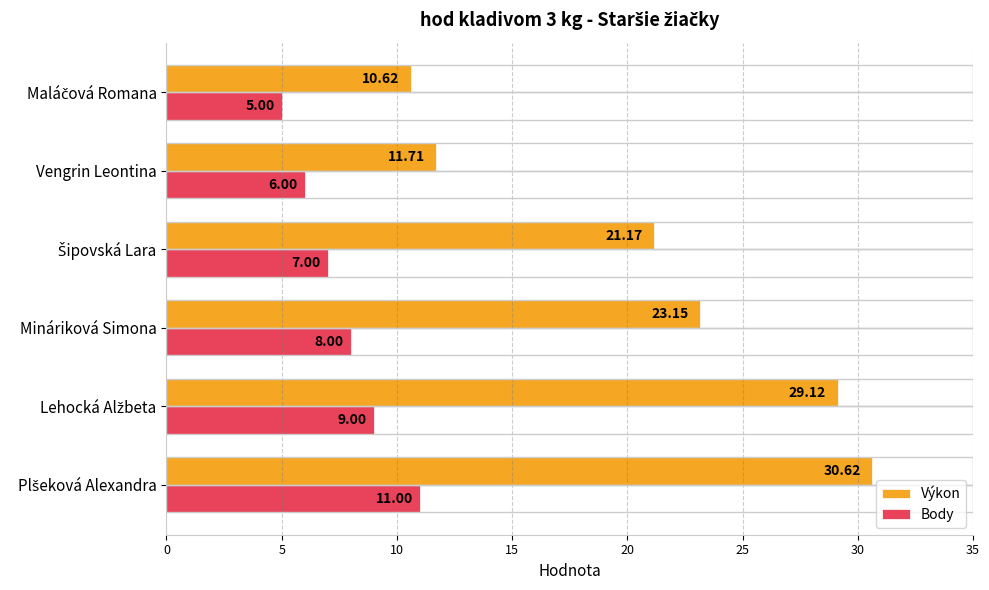

Which series has the widest spread of values?

Výkon